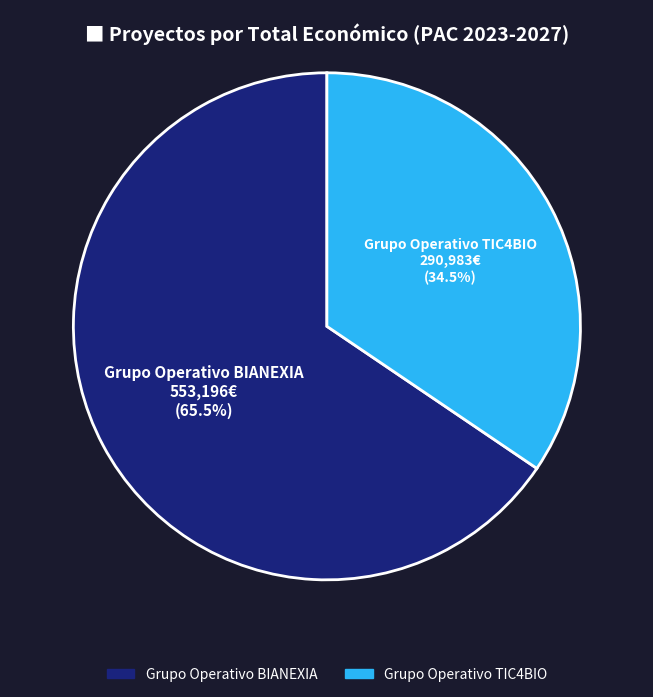

Which category has the biggest portion of the pie?

Grupo Operativo BIANEXIA